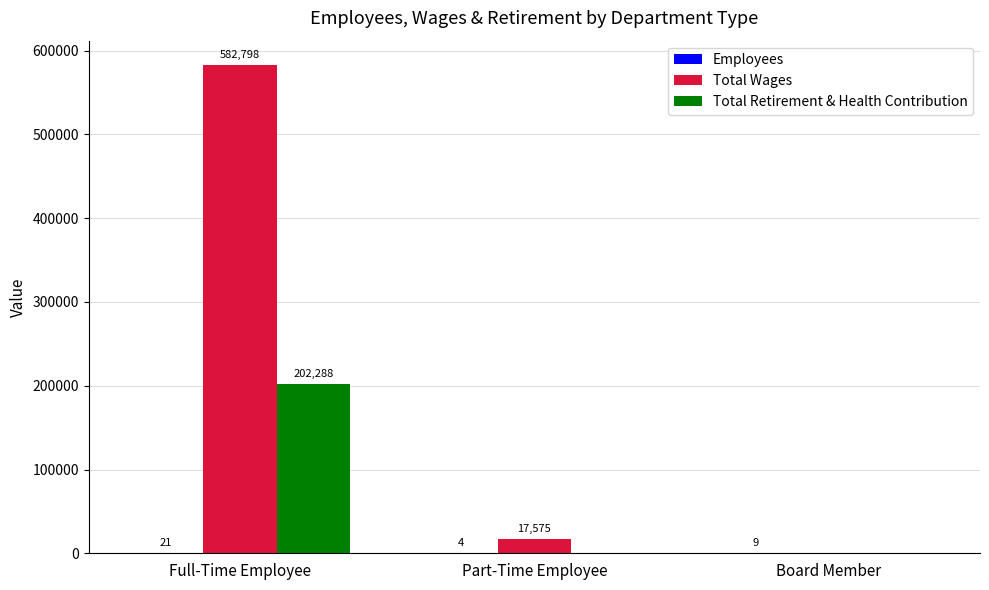

Which series changed the most between Part-Time Employee and Board Member?

Total Wages